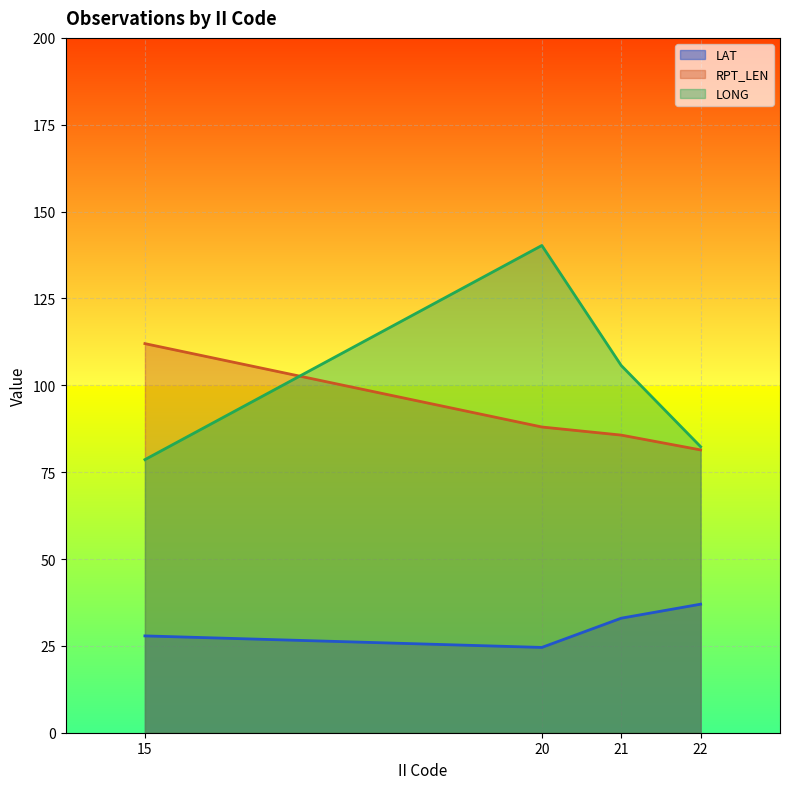

Rank the series by their maximum value, from highest to lowest.

LONG, RPT_LEN, LAT